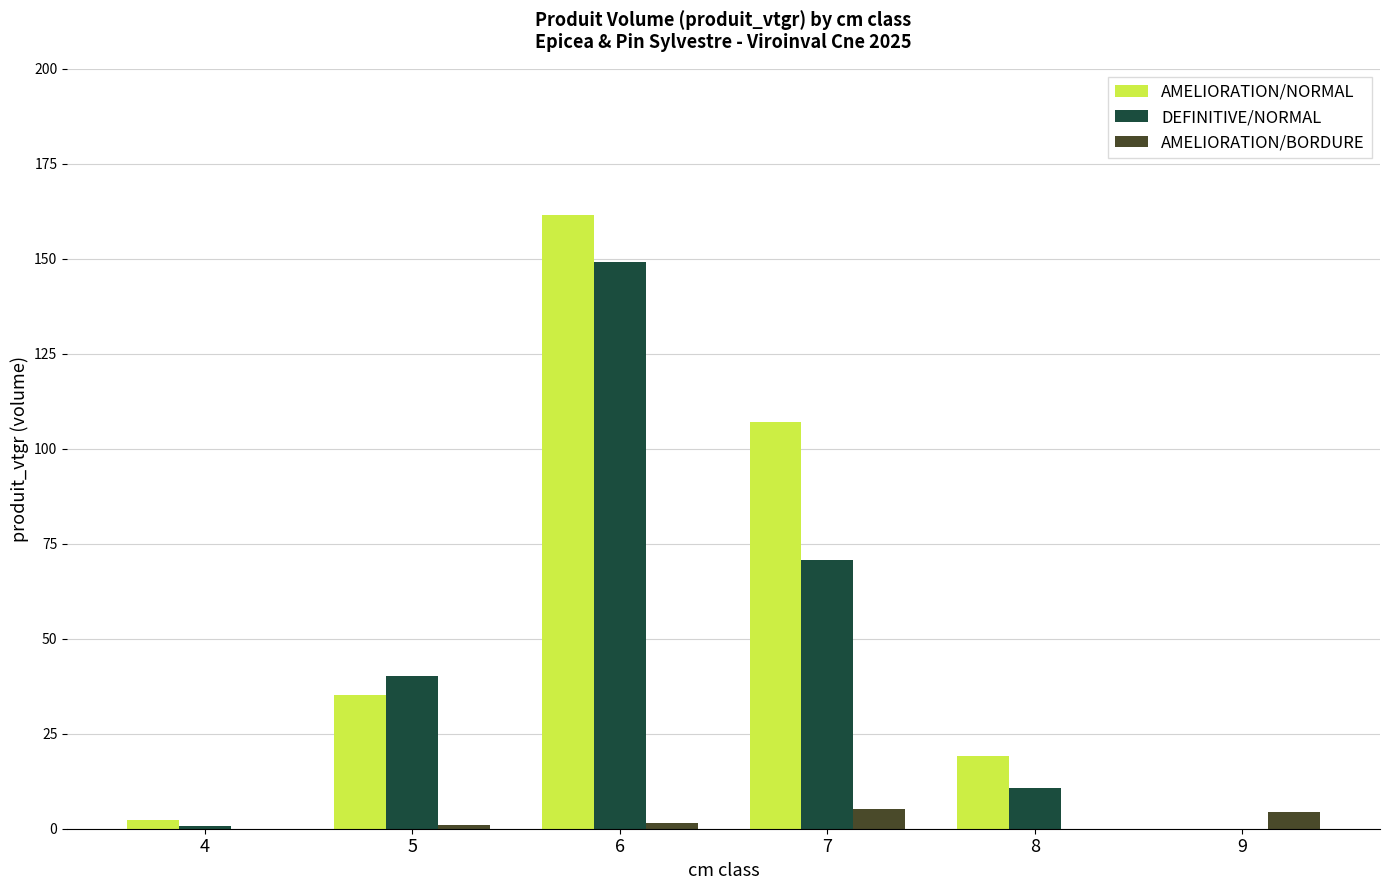

Between 4 and 5, which series saw the biggest shift?

DEFINITIVE/NORMAL